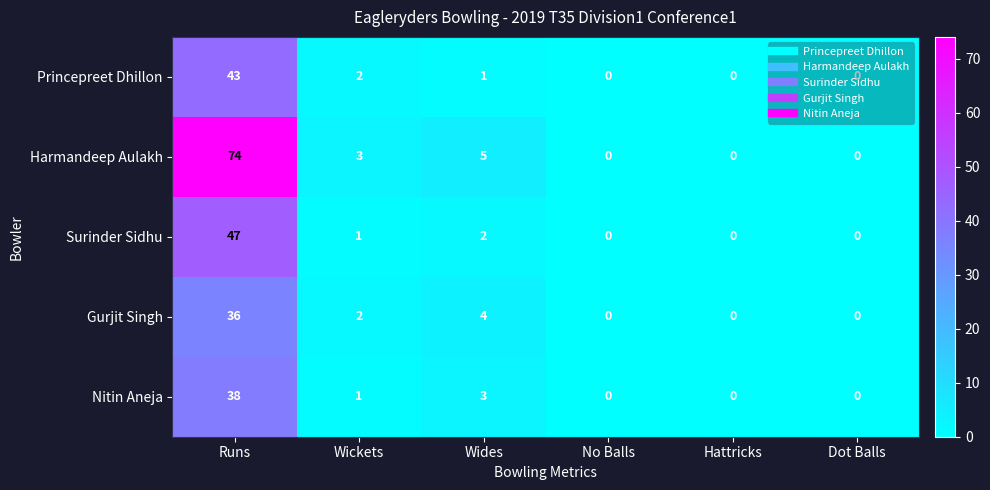

What is the highest value of the Harmandeep Aulakh series?

74